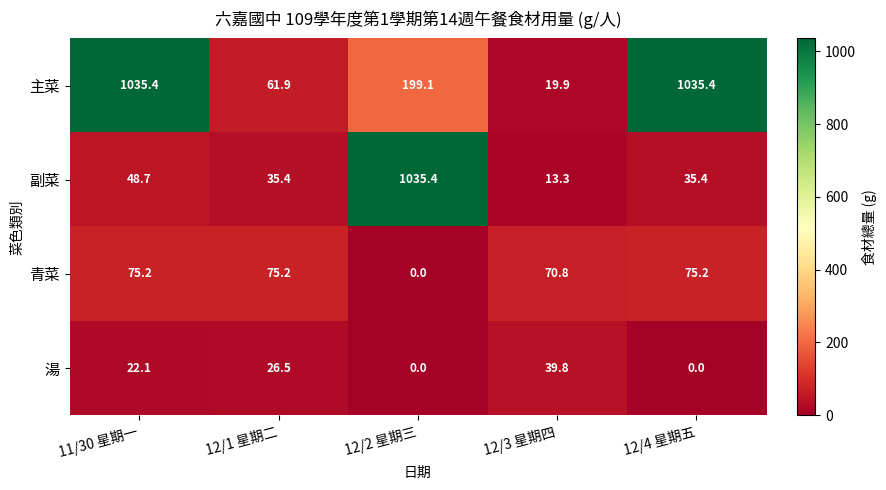

At 12/4 星期五, list the series in order from largest to smallest.

主菜, 青菜, 副菜, 湯